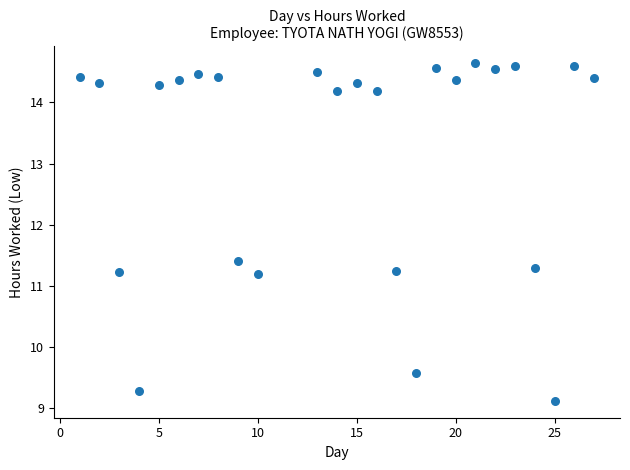

What is the range of X values (max minus min)?

26.0